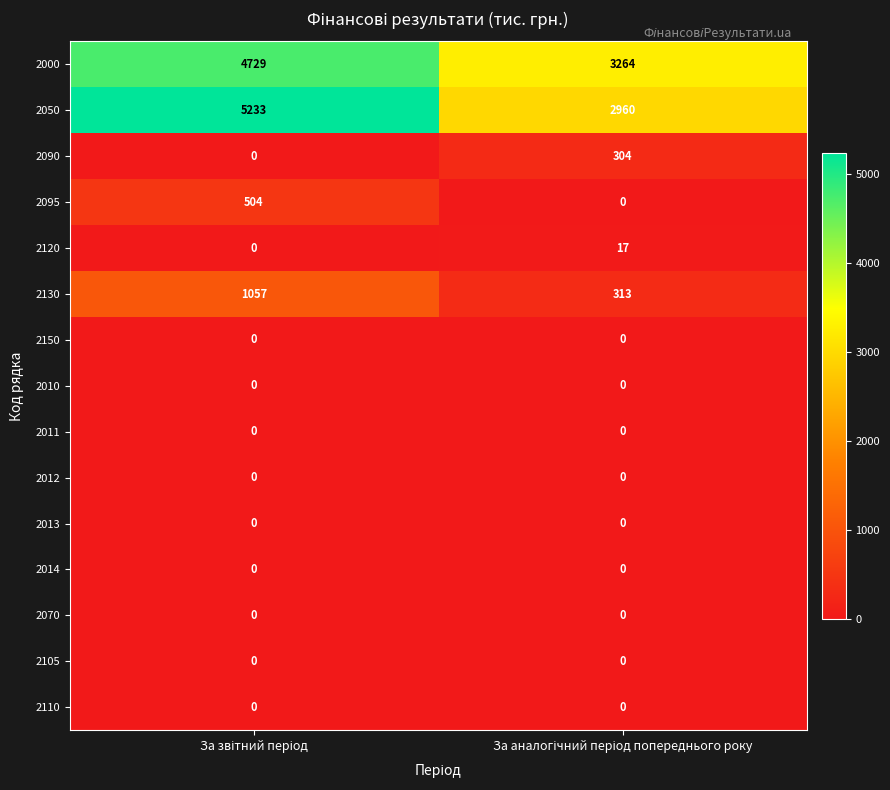

Reading left to right, extract all data points from this chart.

2000: 4729	3264
2050: 5233	2960
2090: 0	304
2095: 504	0
2120: 0	17
2130: 1057	313
2150: 0	0
2010: 0	0
2011: 0	0
2012: 0	0
2013: 0	0
2014: 0	0
2070: 0	0
2105: 0	0
2110: 0	0